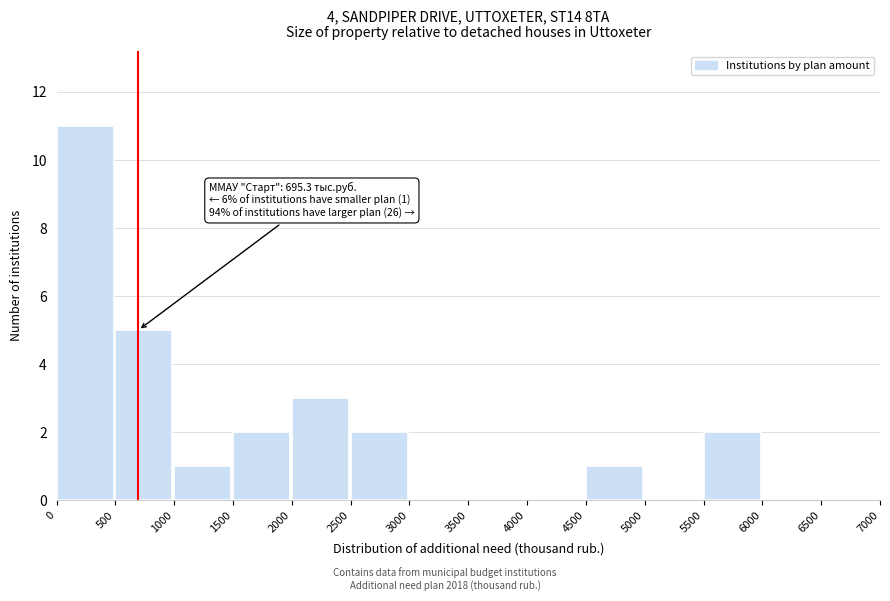

Which range on the x-axis has the tallest bar?

0 to 500